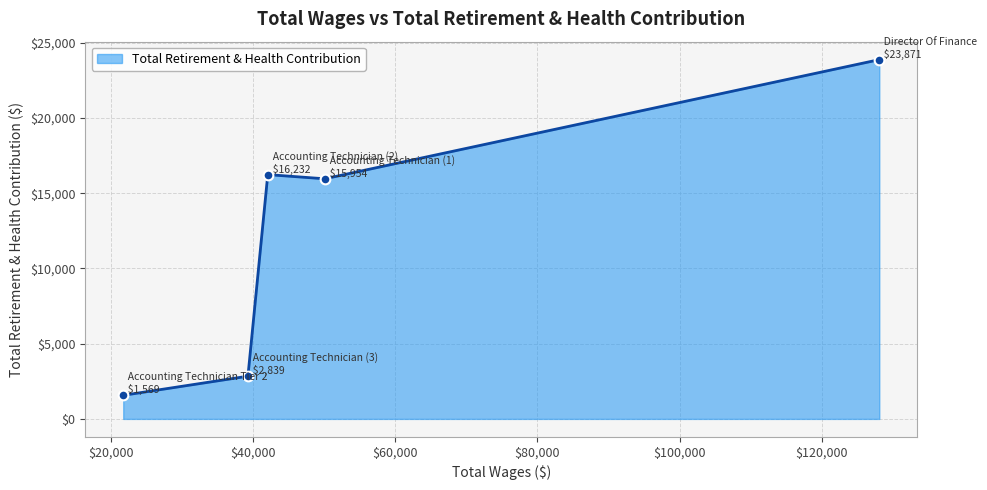

What is the difference between the maximum and second lowest values?

21032